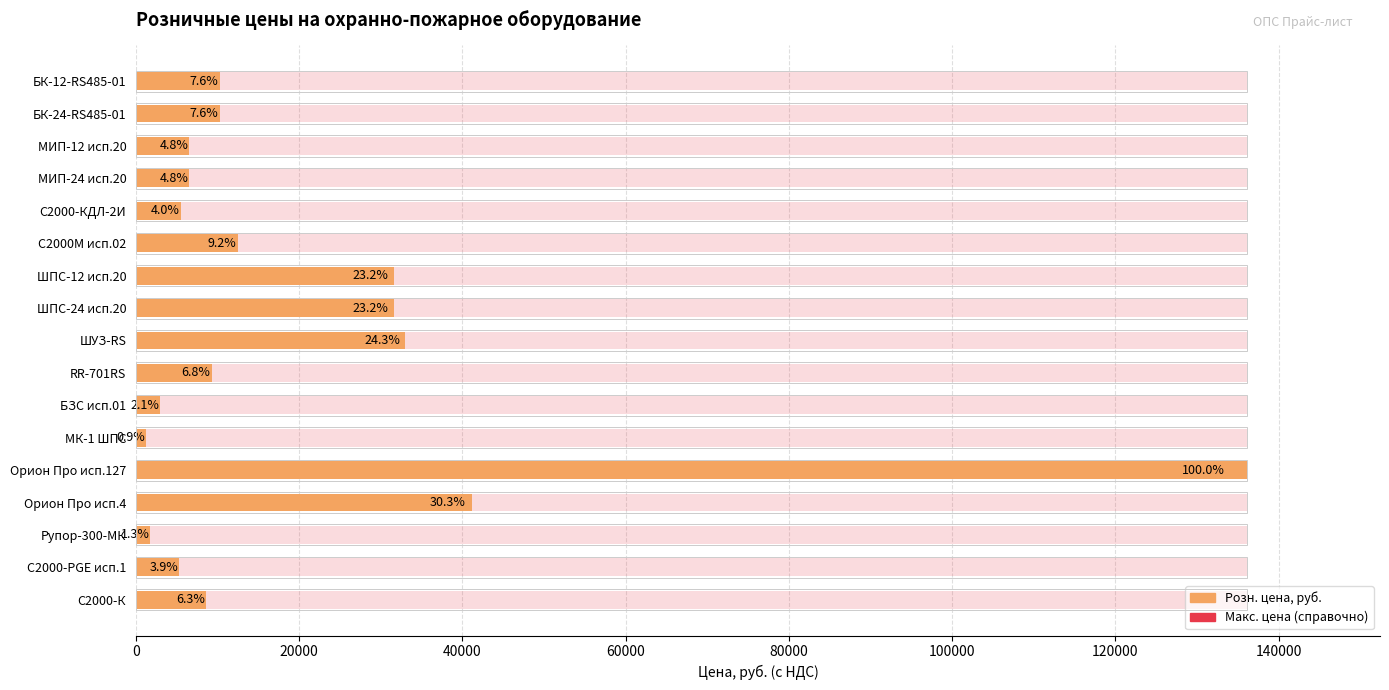

What is the difference between the second highest and minimum values in the Розн. цена series?

40022.2